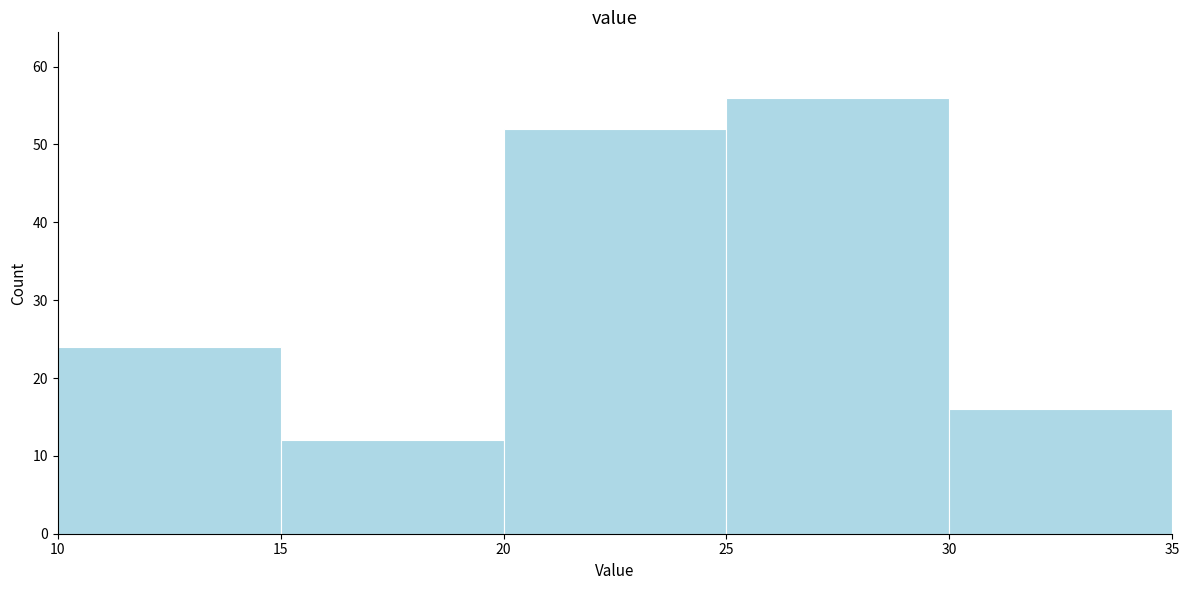

Which range on the x-axis has the tallest bar?

25 to 30